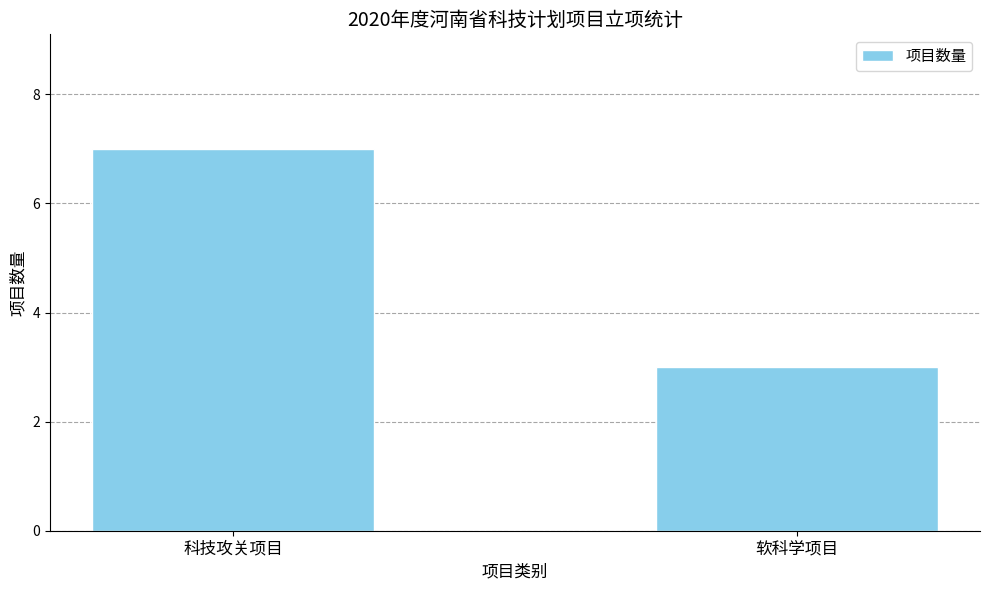

How many distinct data groups are displayed?

1